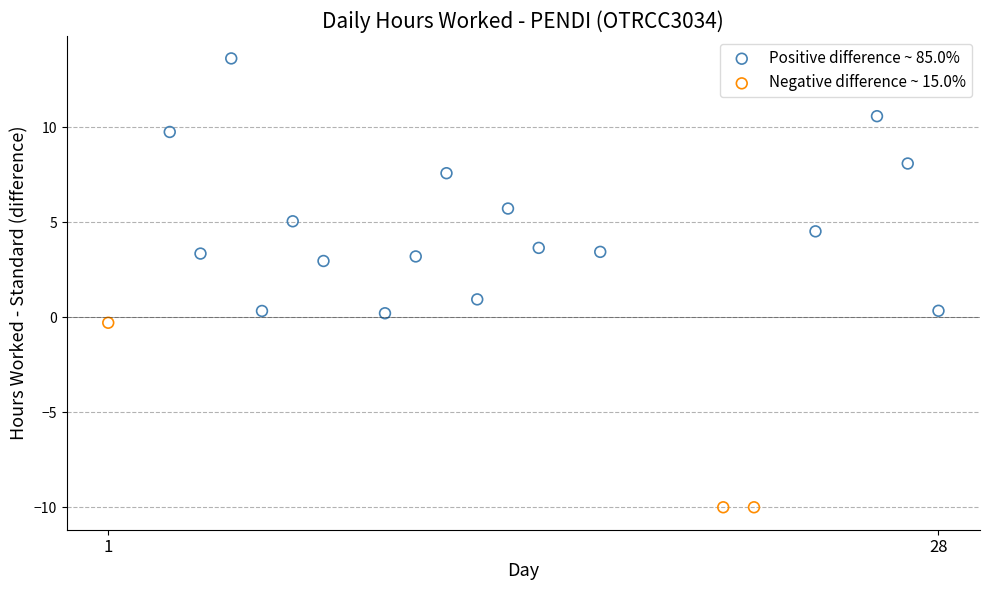

Which series has the widest spread of Y values?

Positive difference ~ 85.0%